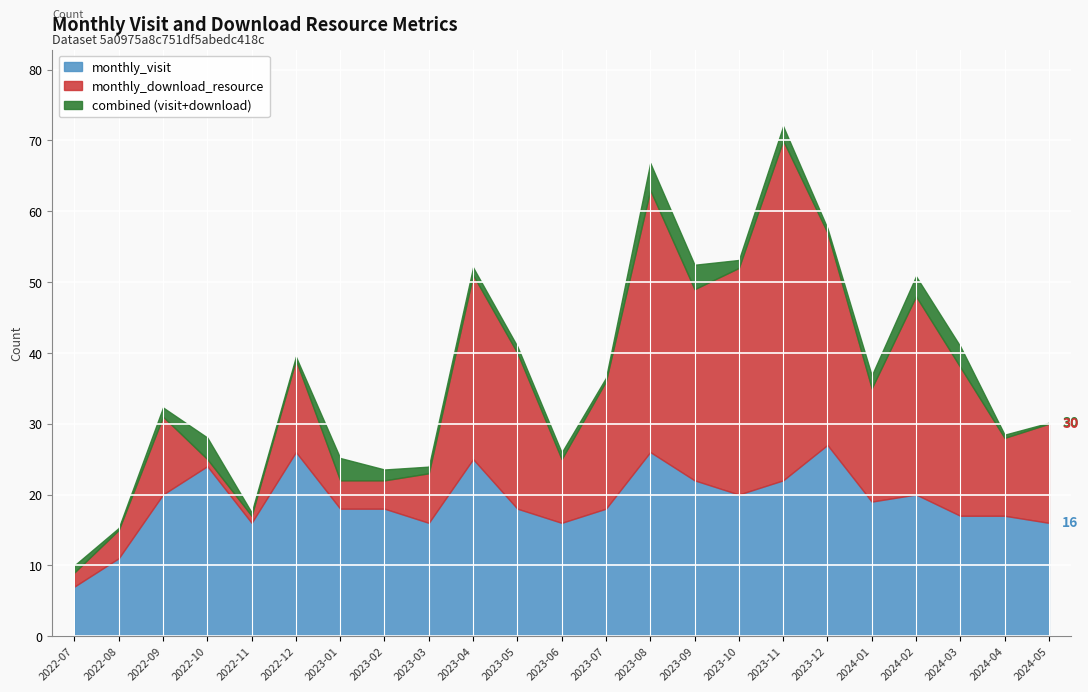

What is the sum of all monthly_visit values?

439.0